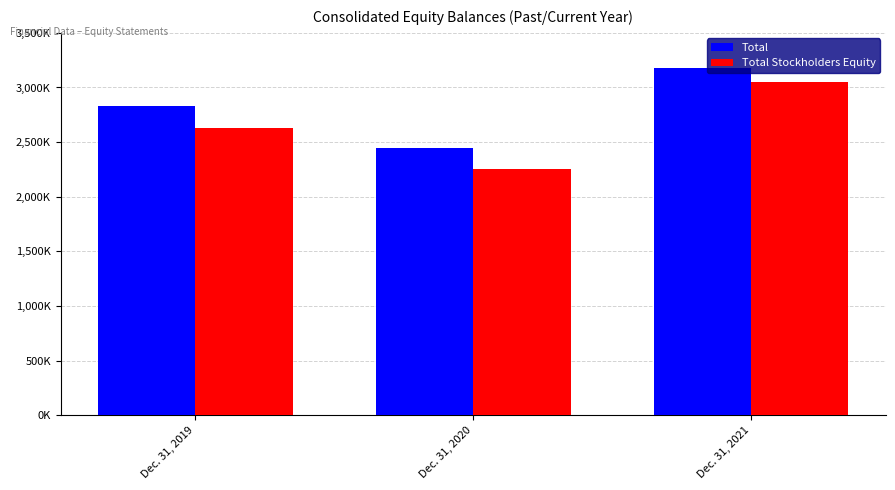

Is it true that Total Stockholders Equity equals 4317370 at Dec. 31, 2019?

False